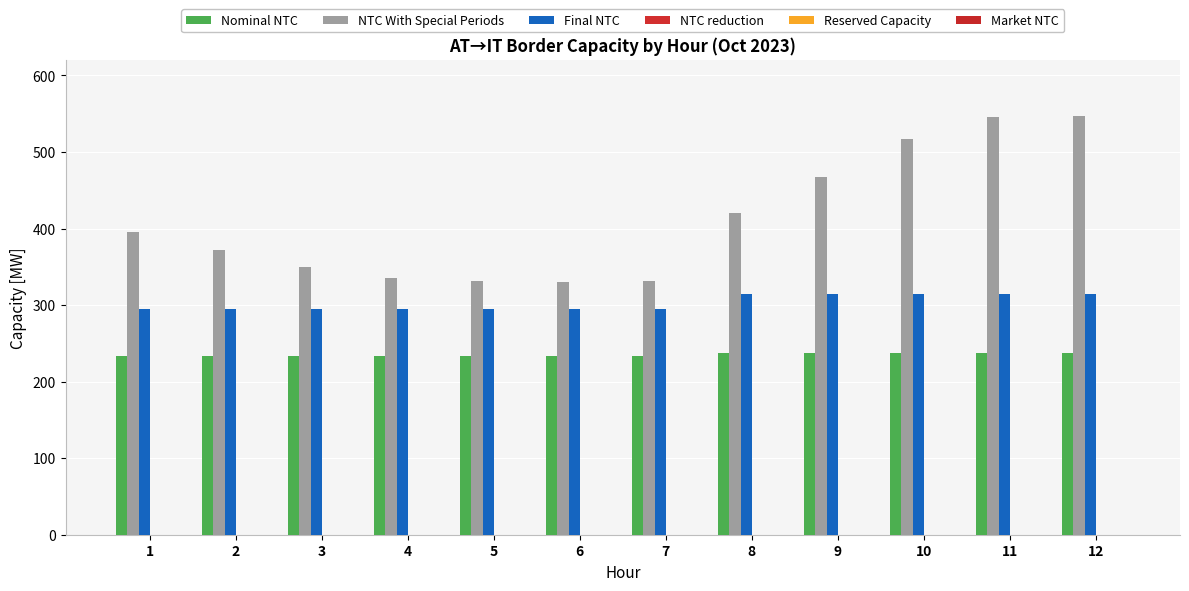

Reading right to left, extract all data points from this chart.

Nominal NTC: 12=237	11=237	10=237	9=237	8=237	7=234	6=234	5=234	4=234	3=234	2=234	1=234
NTC With Special Periods: 12=547	11=546	10=517	9=468	8=420	7=332	6=330	5=331	4=335	3=350	2=372	1=396
Final NTC: 12=315	11=315	10=315	9=315	8=315	7=295	6=295	5=295	4=295	3=295	2=295	1=295
NTC reduction: 12=0	11=0	10=0	9=0	8=0	7=0	6=0	5=0	4=0	3=0	2=0	1=0
Reserved Capacity: 12=0	11=0	10=0	9=0	8=0	7=0	6=0	5=0	4=0	3=0	2=0	1=0
Market NTC: 12=0	11=0	10=0	9=0	8=0	7=0	6=0	5=0	4=0	3=0	2=0	1=0